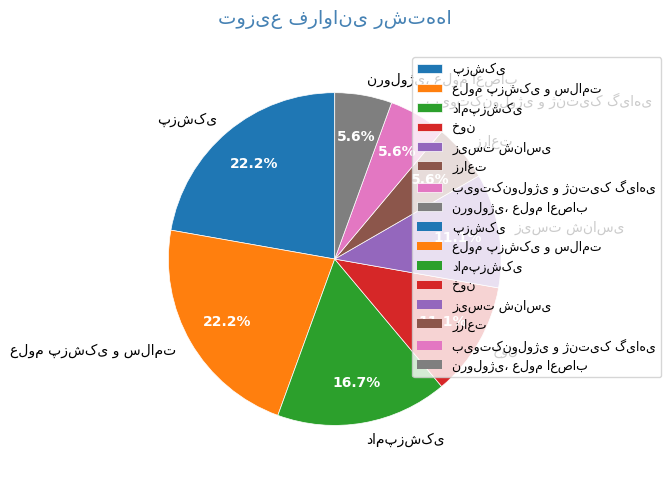

How many segments does this pie chart have?

8